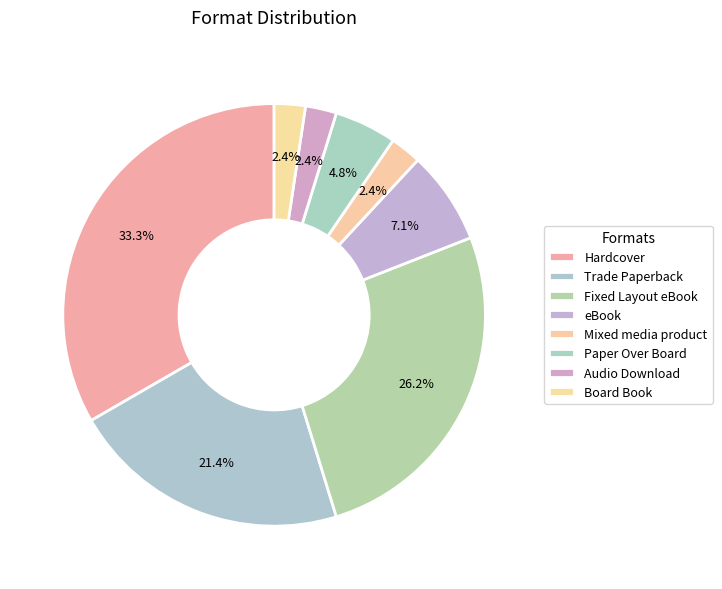

To the nearest percent, what portion does Board Book represent?

2%